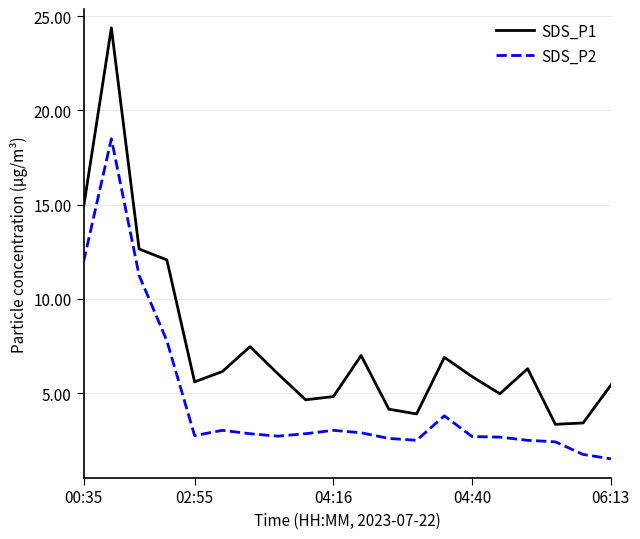

List the series in order of their overall mean, highest first.

SDS_P1, SDS_P2